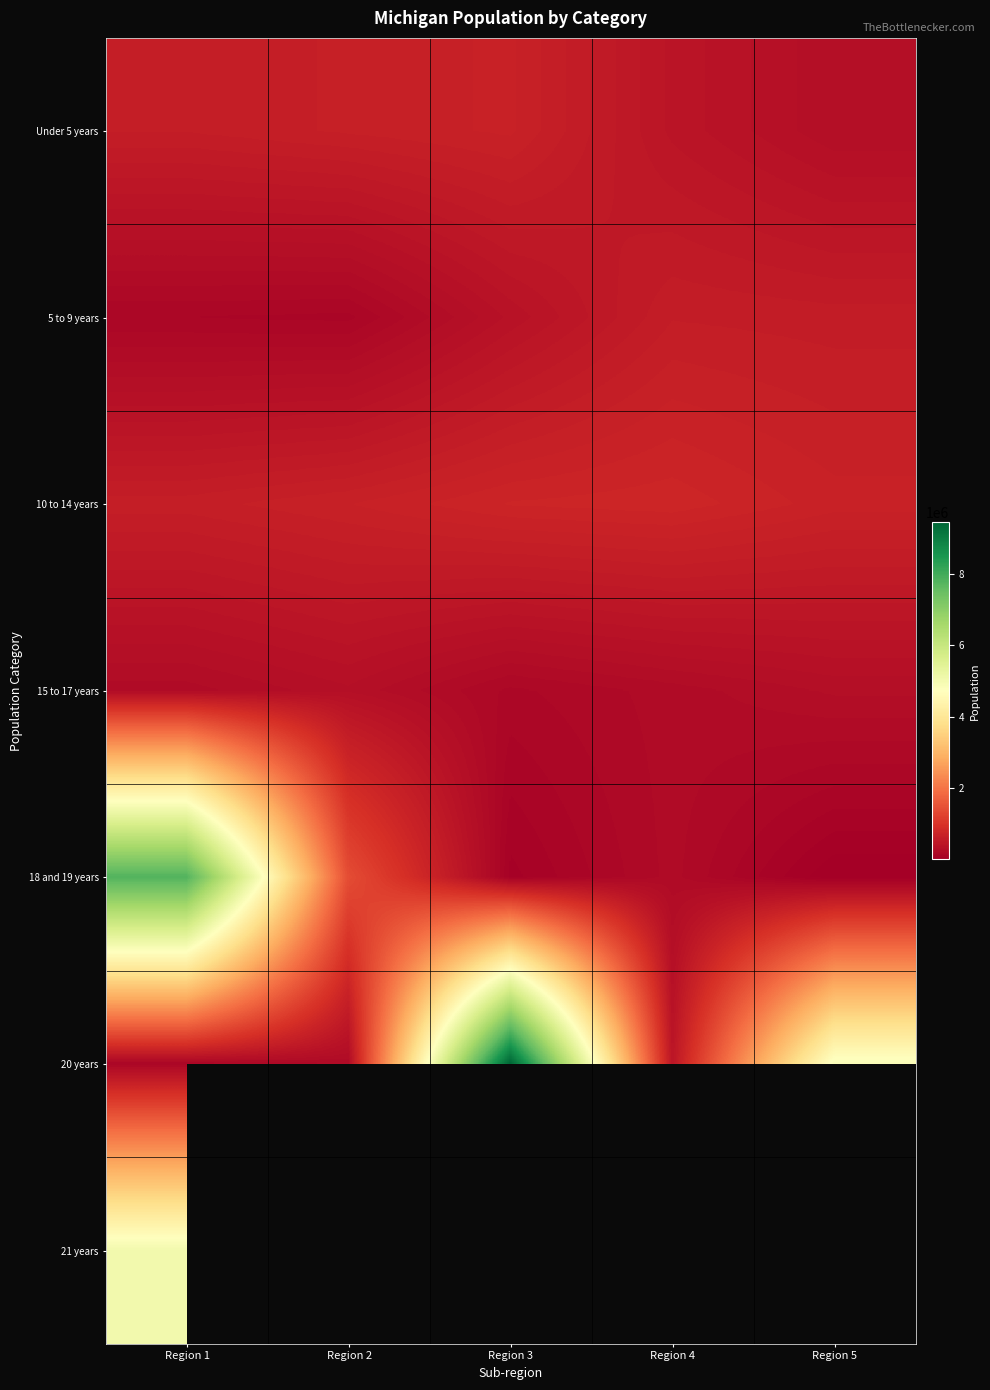

Is it true that 5 to 9 years equals 80917.4 at Region 1?

False